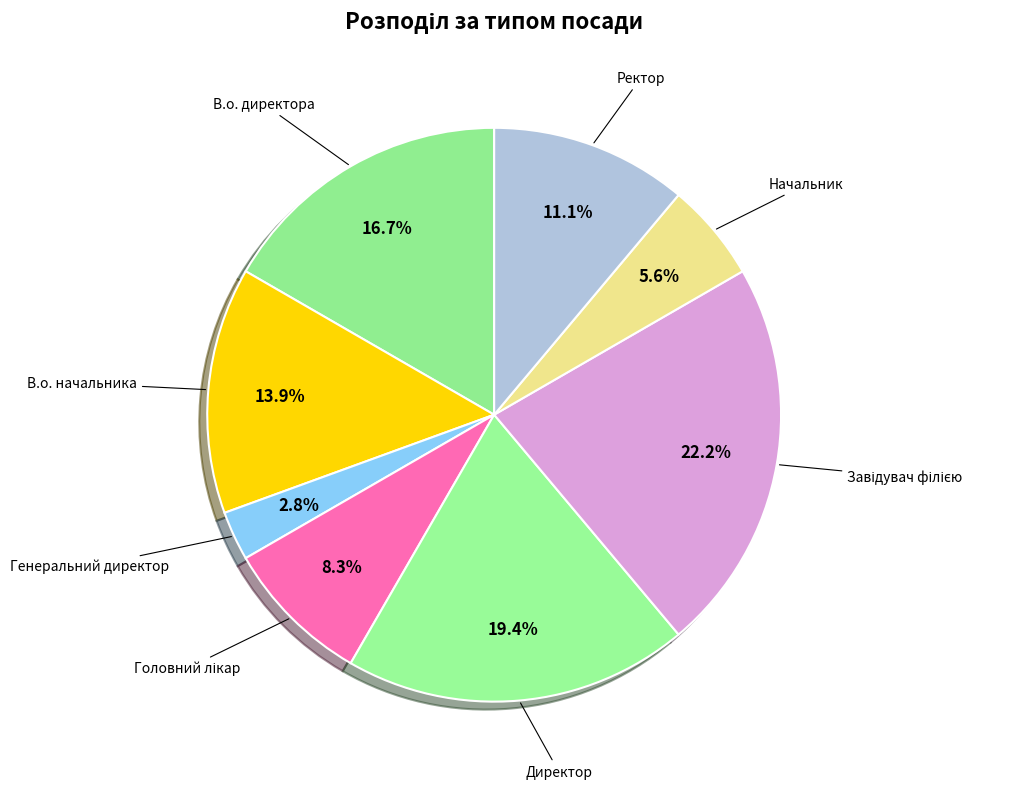

How many segments does this pie chart have?

8